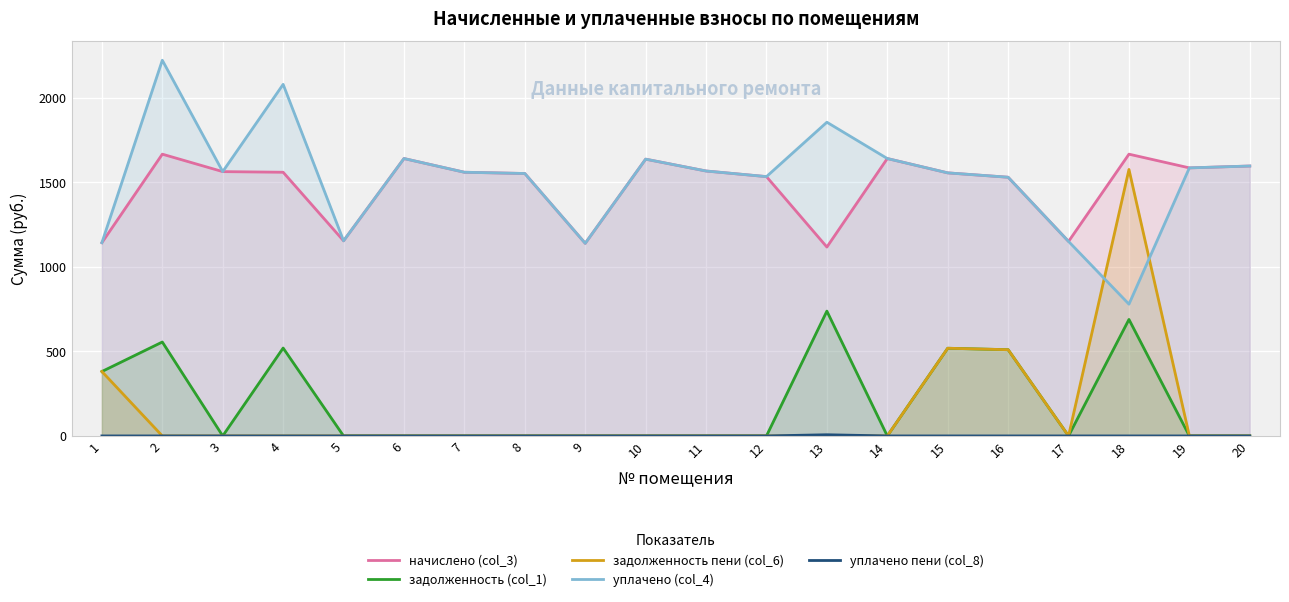

True or false: уплачено (col_4) and начислено (col_3) cross at least once.

False